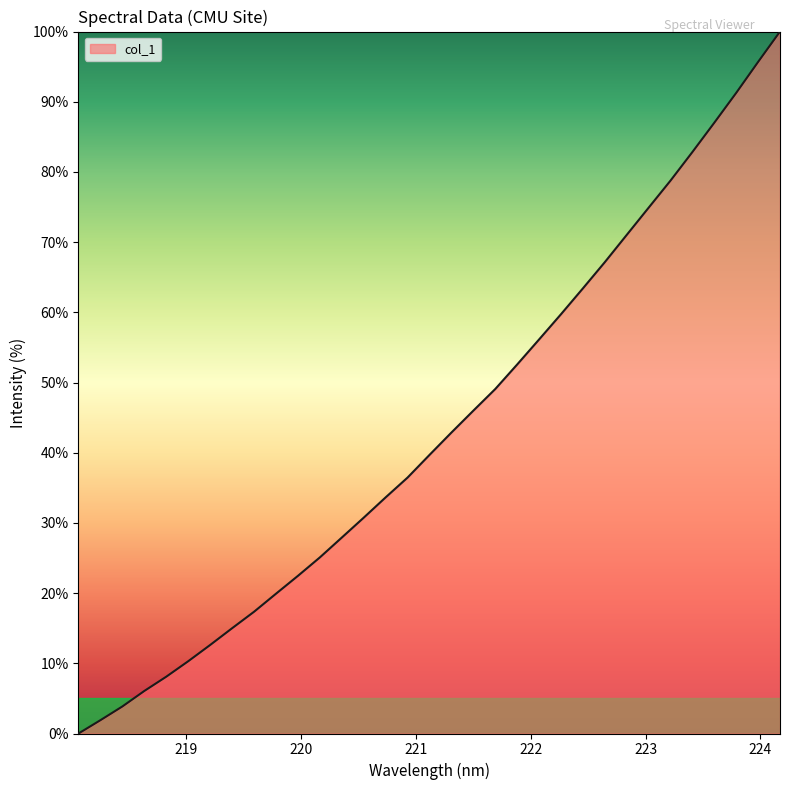

Reading right to left, transcribe all the data shown in this chart.

100.0	95.7	91.3	87.0	82.8	78.8	74.9	71.0	67.1	63.4	59.7	56.1	52.6	49.1	46.0	42.9	39.7	36.5	33.6	30.7	27.9	25.1	22.5	19.9	17.3	15.0	12.6	10.3	8.1	6.1	3.9	1.9	0.0